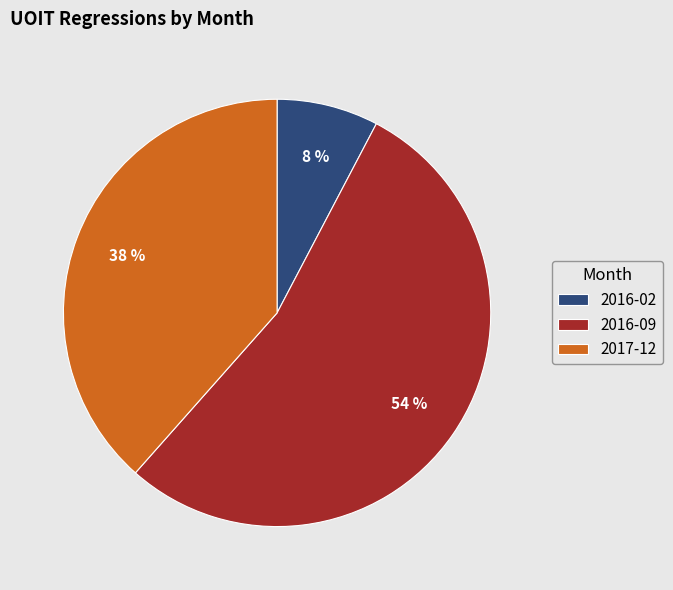

Is it true that 2016-09 is 54% of the pie?

True